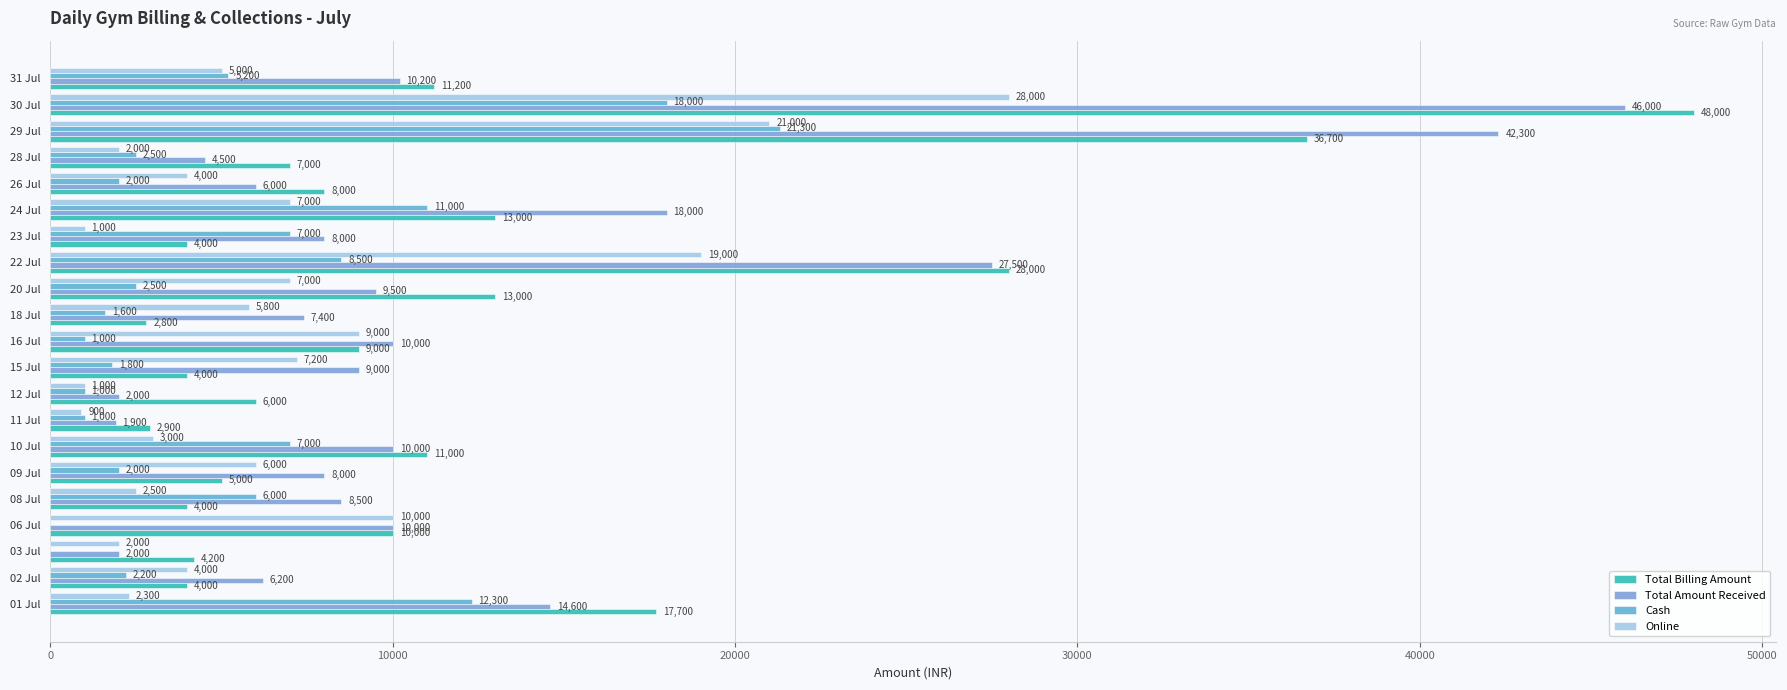

How many categories are shown in the chart?

21